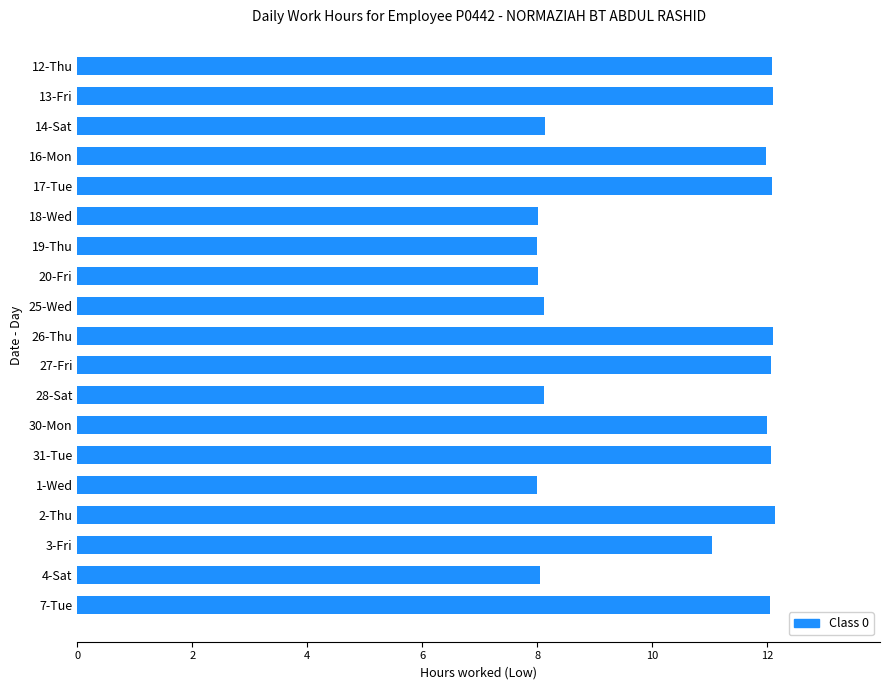

What is the maximum value shown in the chart?

12.1